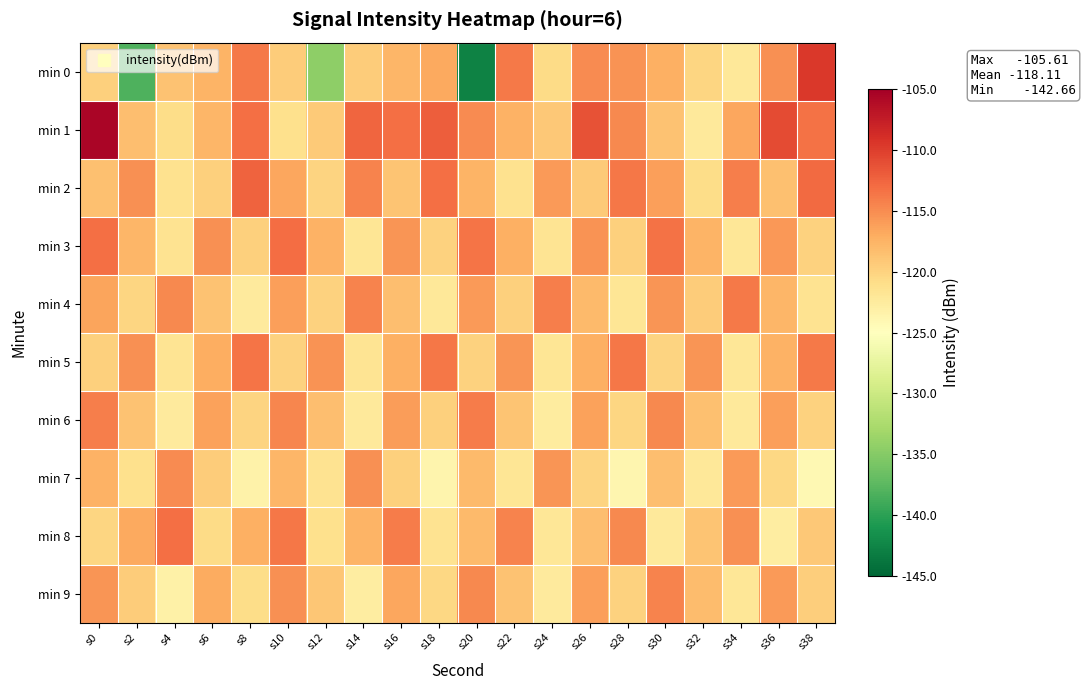

Which label corresponds to the largest value in the chart?

s0